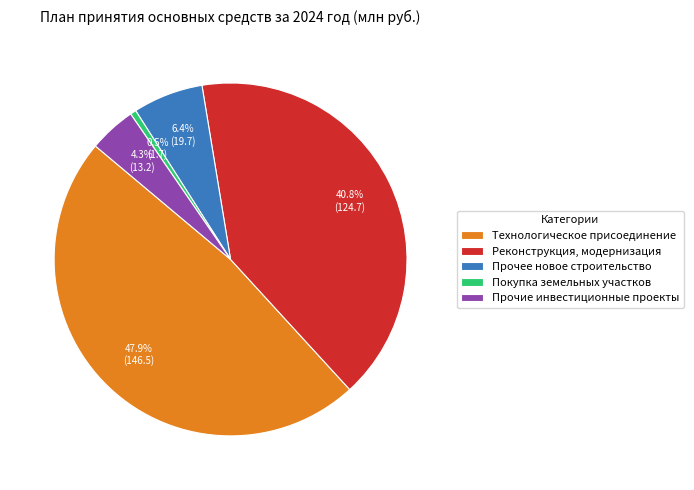

Which has a higher value, Покупка земельных участков or Прочее новое строительство?

Прочее новое строительство